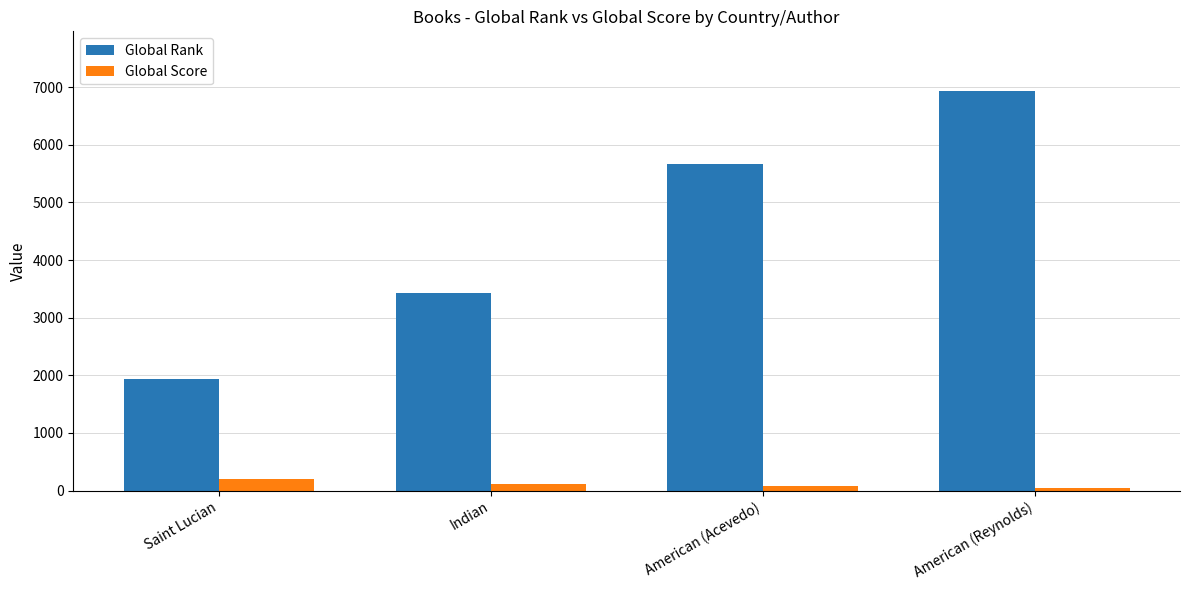

What is the label of the 2nd bar from the right?

American (Acevedo)